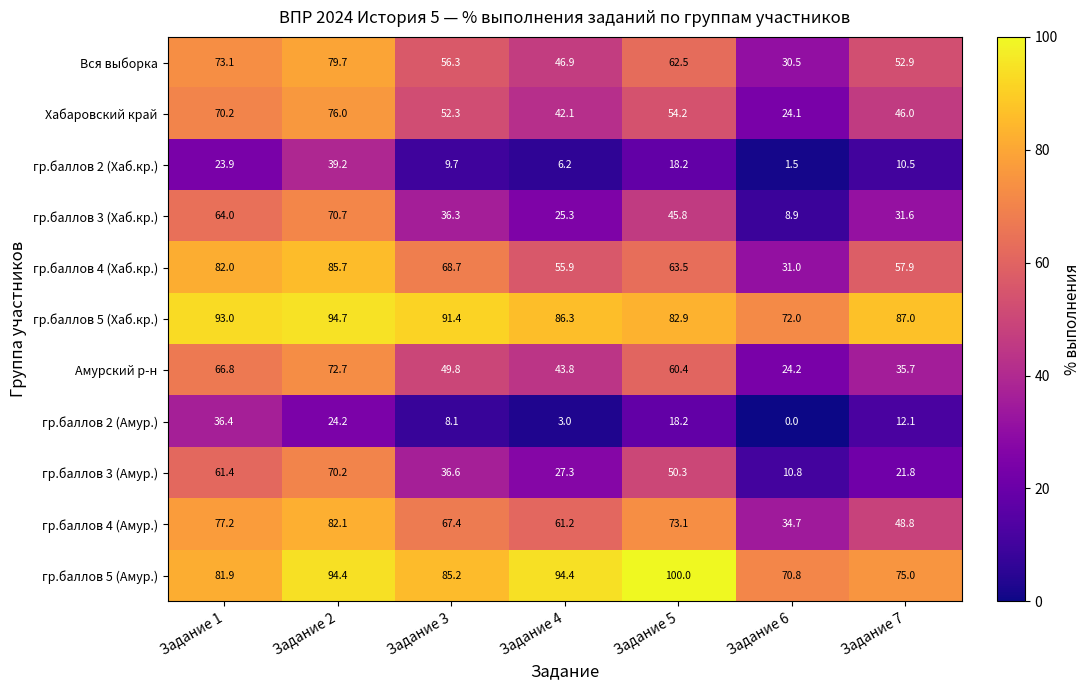

Which series changed the most between Задание 3 and Задание 4?

гр.баллов 4 (Хаб.кр.)